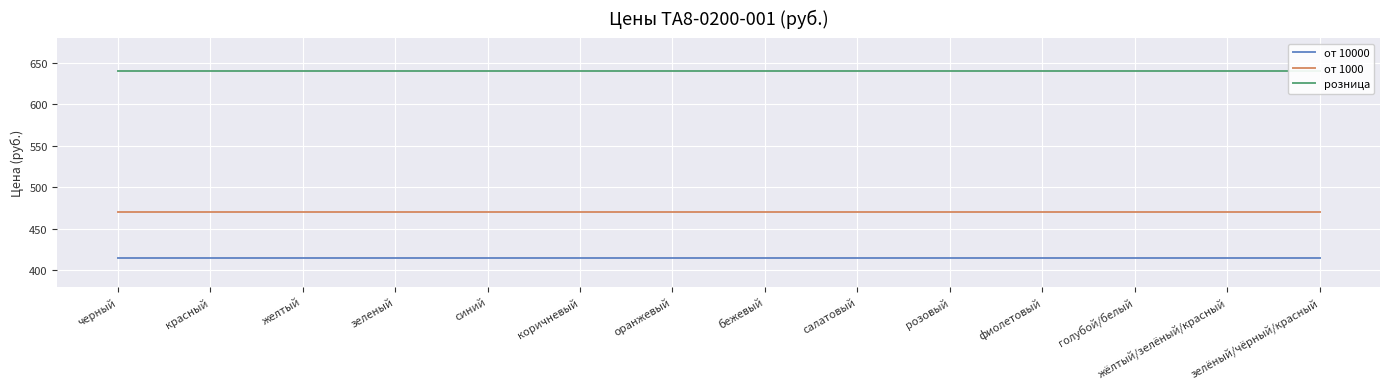

What position from the left is жёлтый/зелёный/красный?

13